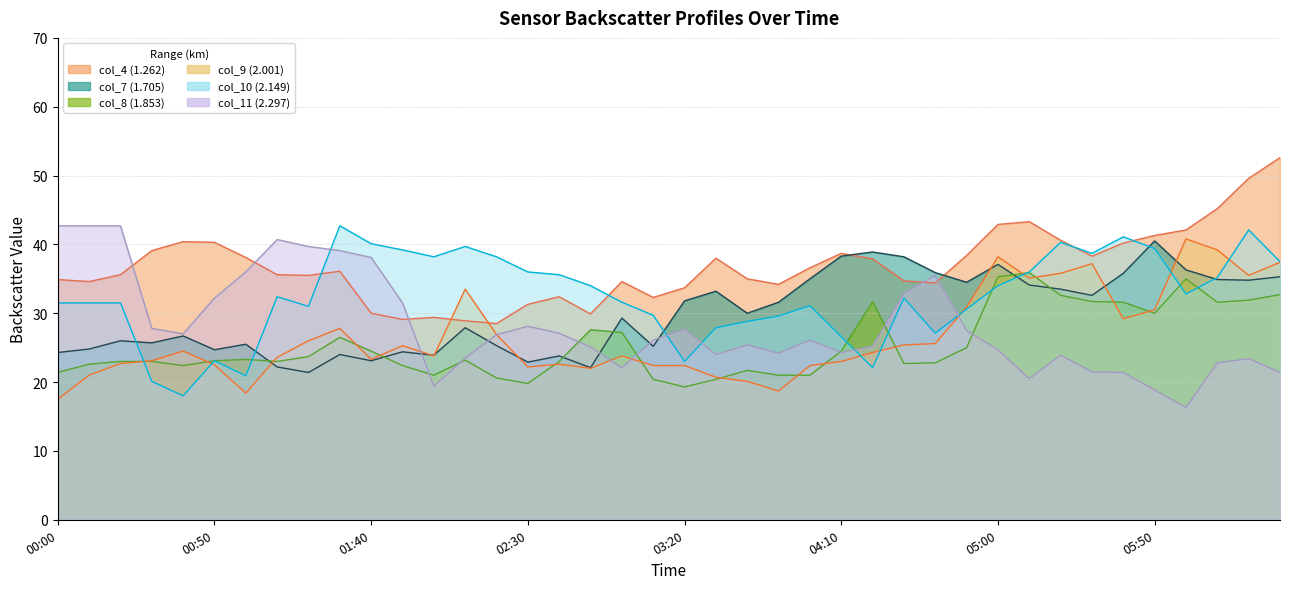

Reading left to right, extract all data points from this chart.

col_8: 21.4	22.6	23.0	23.0	22.4	23.1	23.3	23.0	23.7	26.5	24.5	22.4	21.0	23.2	20.6	19.8	23.0	27.6	27.2	20.4	19.3	20.4	21.7	21.0	21.0	24.5	31.7	22.7	22.8	25.0	35.3	35.9	32.6	31.7	31.6	30.0	35.0	31.6	31.9	32.7
col_7: 24.3	24.8	26.0	25.7	26.7	24.7	25.5	22.2	21.4	24.0	23.1	24.4	23.9	27.9	25.3	22.9	23.8	22.1	29.3	25.2	31.8	33.2	30.0	31.6	35.0	38.3	38.9	38.2	35.9	34.5	37.1	34.1	33.5	32.6	35.8	40.5	36.3	34.9	34.8	35.3
col_9: 17.5	21.0	22.7	23.1	24.5	22.5	18.4	23.6	26.0	27.8	23.3	25.3	23.8	33.5	26.9	22.2	22.6	22.0	23.8	22.4	22.4	20.7	20.1	18.7	22.4	23.0	24.3	25.4	25.6	30.9	38.2	35.1	35.8	37.2	29.2	30.5	40.8	39.2	35.5	37.4
col_4: 34.9	34.6	35.6	39.1	40.4	40.3	38.1	35.6	35.5	36.1	30.0	29.1	29.4	28.9	28.5	31.3	32.4	29.9	34.6	32.3	33.7	38.0	35.0	34.2	36.6	38.7	37.9	34.7	34.4	38.4	42.9	43.3	40.6	38.3	40.2	41.3	42.1	45.2	49.6	52.6